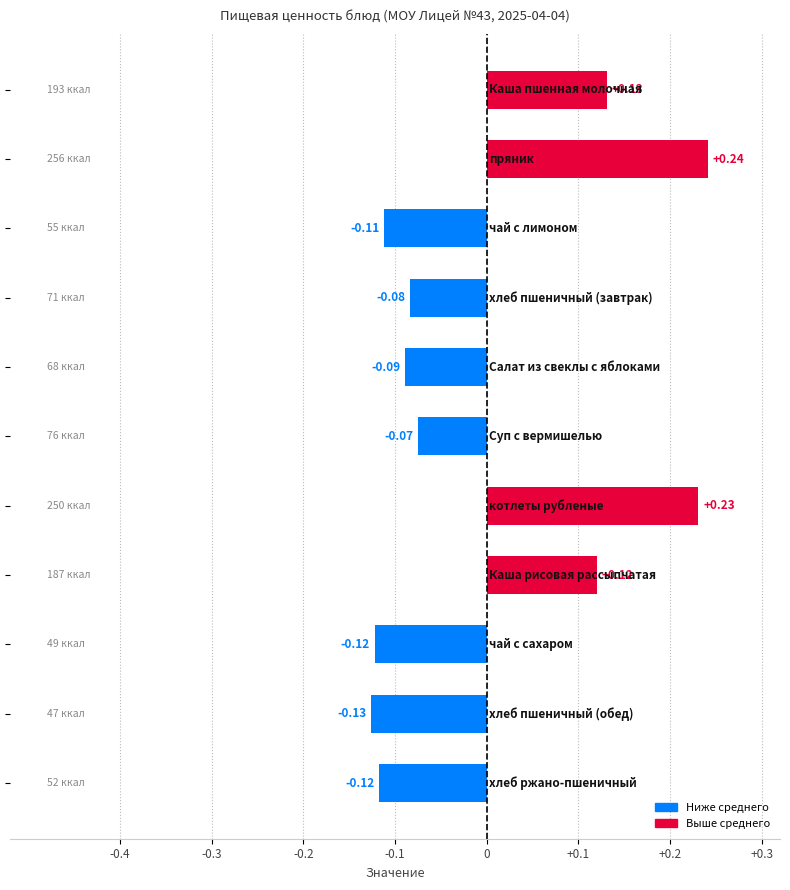

What is the difference between the maximum and minimum values?

0.4